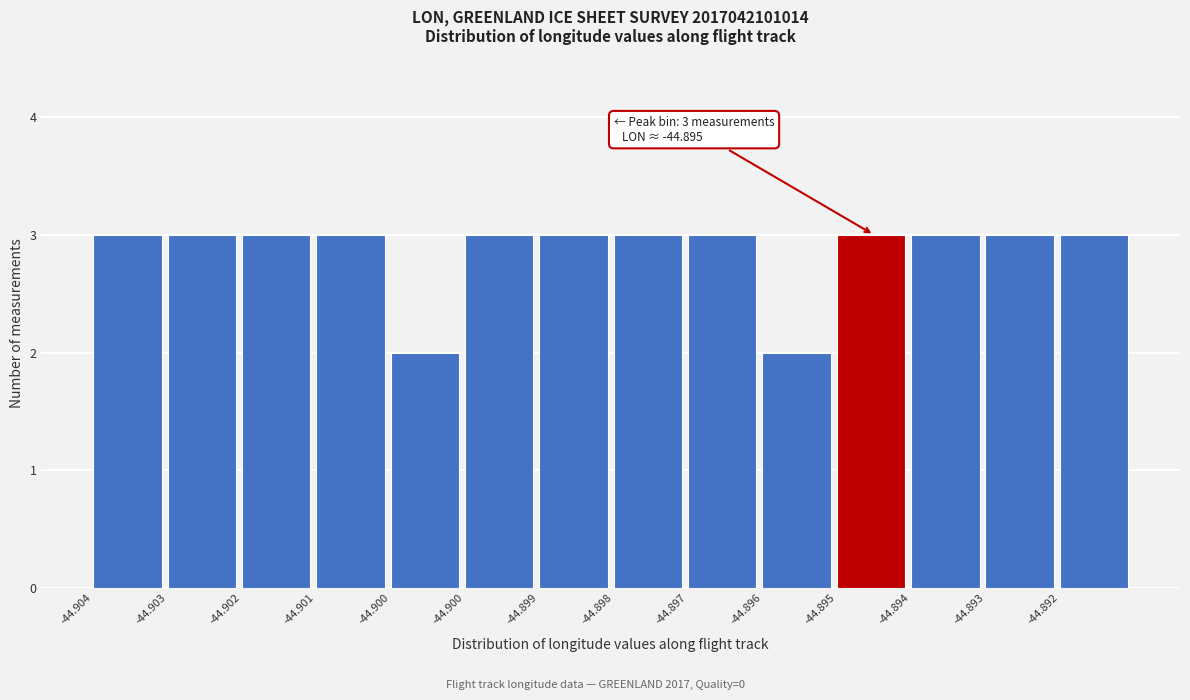

Does the chart contain any negative values?

No